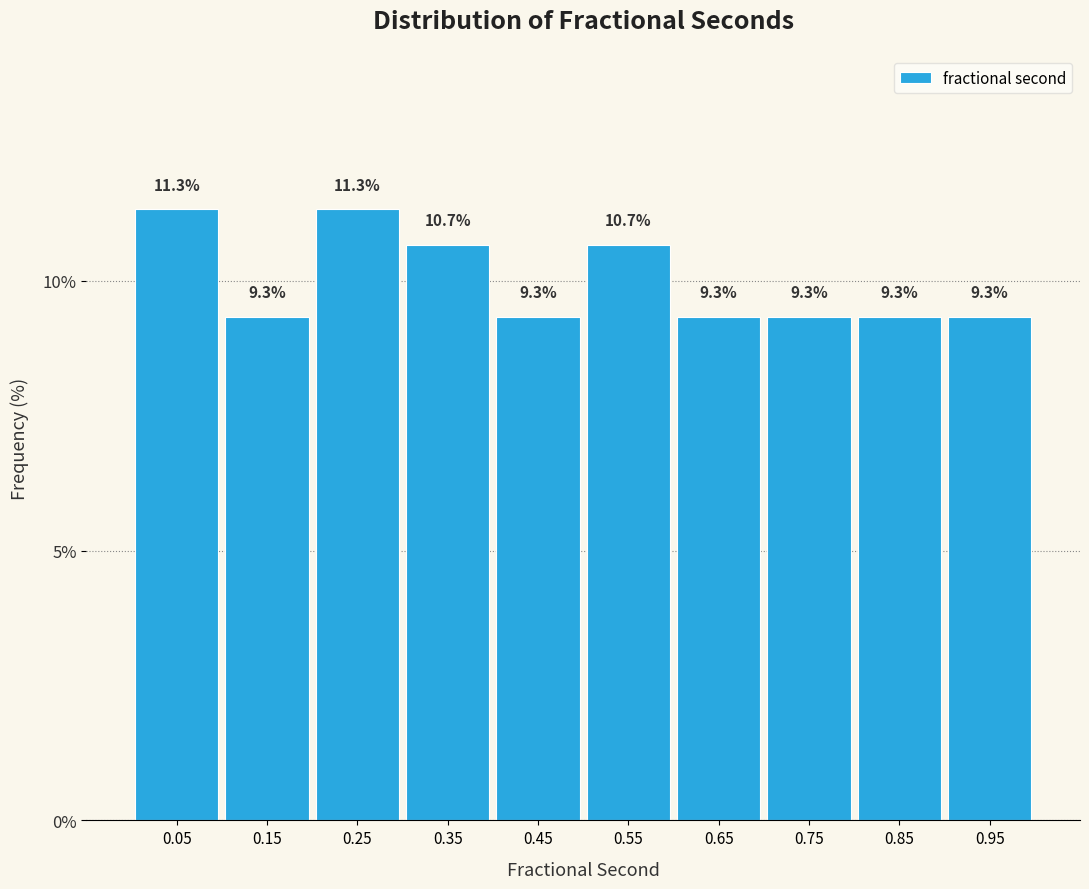

Reading left to right, list every bar in this chart as the range it spans on the x-axis followed by its height.

0.0 to 0.1: 11.3
0.1 to 0.2: 9.3
0.2 to 0.3: 11.3
0.3 to 0.4: 10.7
0.4 to 0.5: 9.3
0.5 to 0.6: 10.7
0.6 to 0.7: 9.3
0.7 to 0.8: 9.3
0.8 to 0.9: 9.3
0.9 to 1.0: 9.3